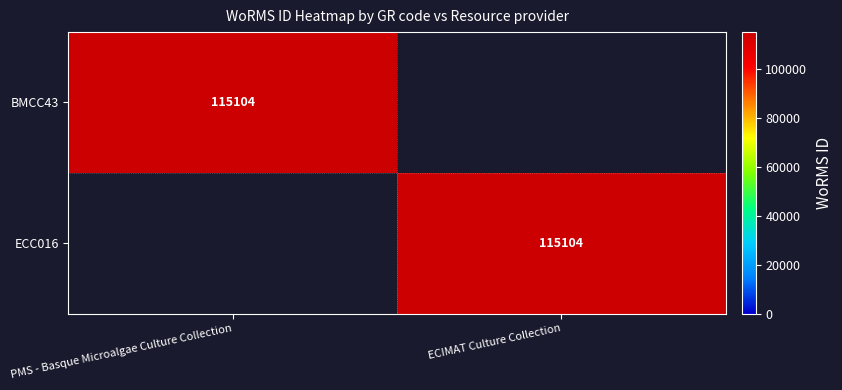

The value of BMCC43 at PMS - Basque Microalgae Culture Collection is 115104. True or false?

True